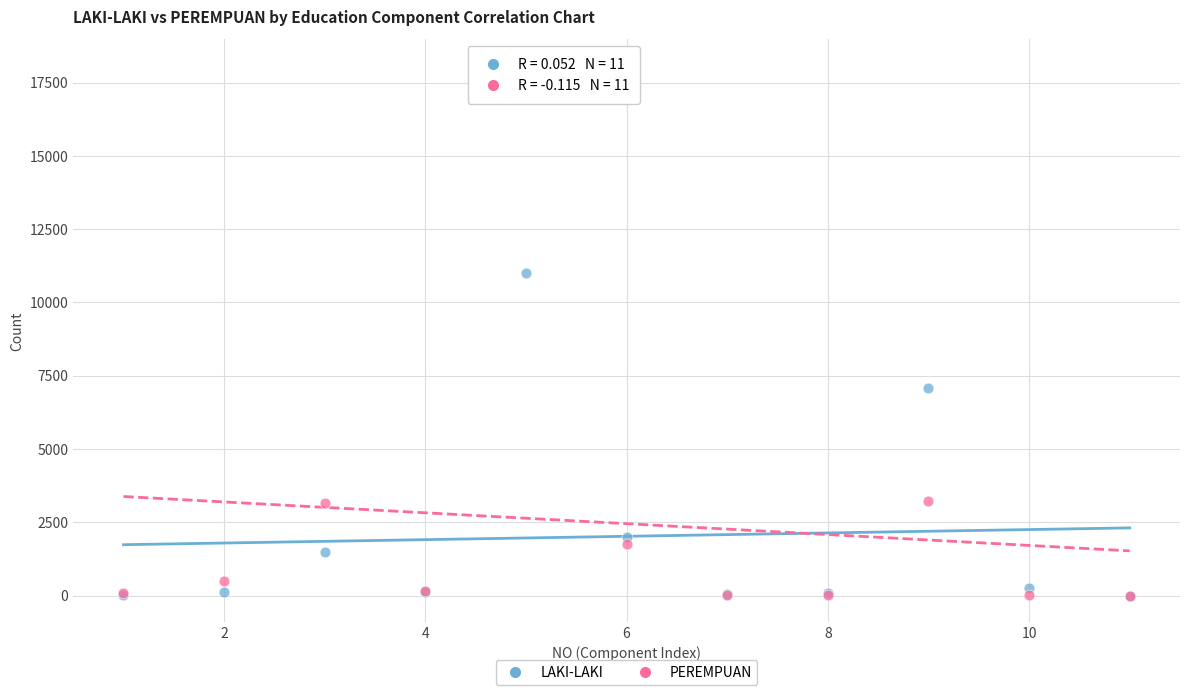

What are all the series names shown in the legend?

LAKI-LAKI, PEREMPUAN